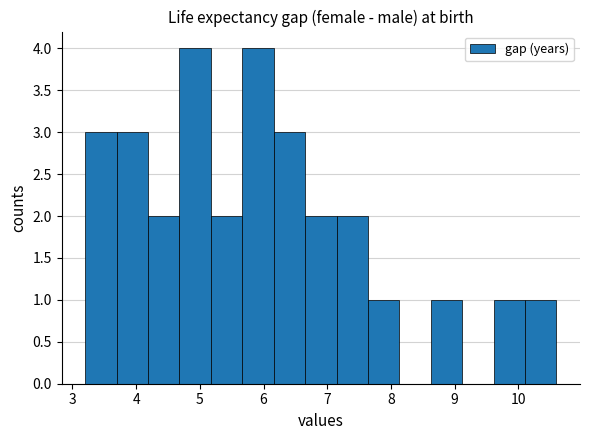

What is the height of the bar covering 6.2 to 6.7 on the x-axis? Neither the bar edges nor the heights are printed on the chart, so give them approximately, as read against the axes.

3